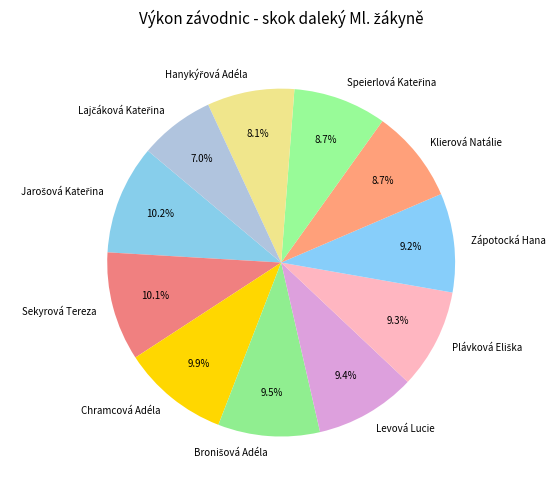

What portion of the pie excludes Klierová Natálie?

91.3%